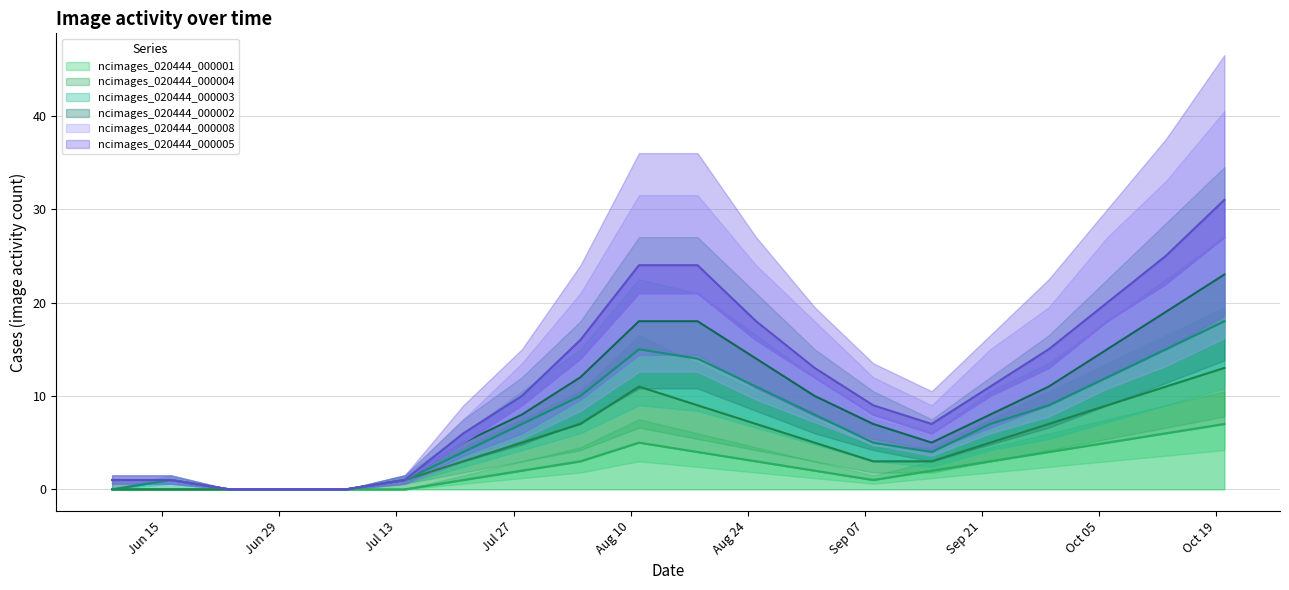

Where is ncimages_020444_000001 nearest to the value 3?

2020-08-04